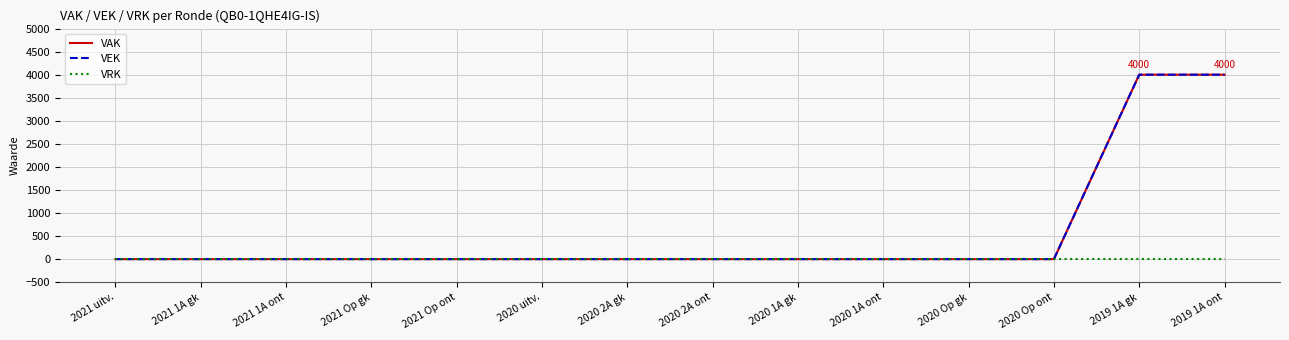

At which category does the chart reach its peak across all series?

2019 1A gk